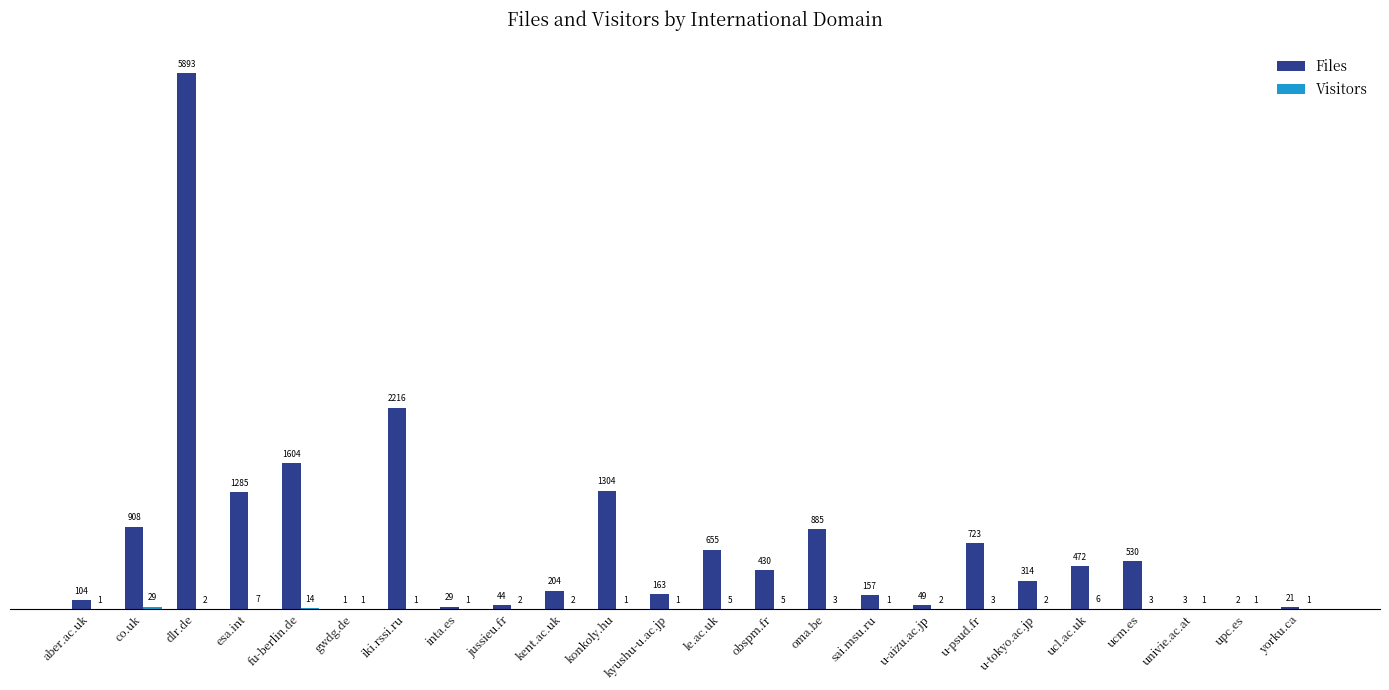

How many groups of bars are there?

24